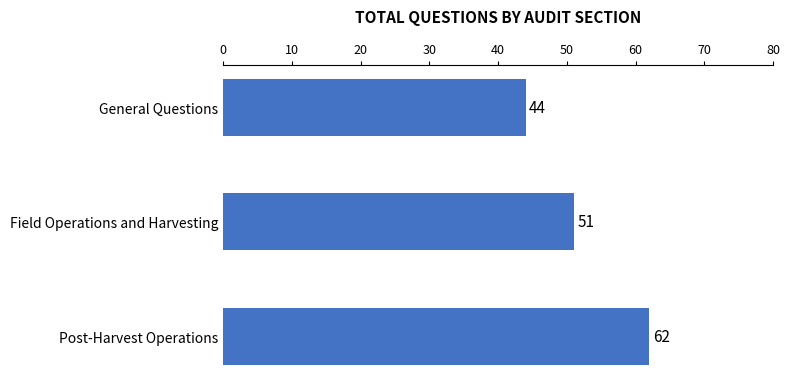

Is it true that the value at General Questions is 44?

True